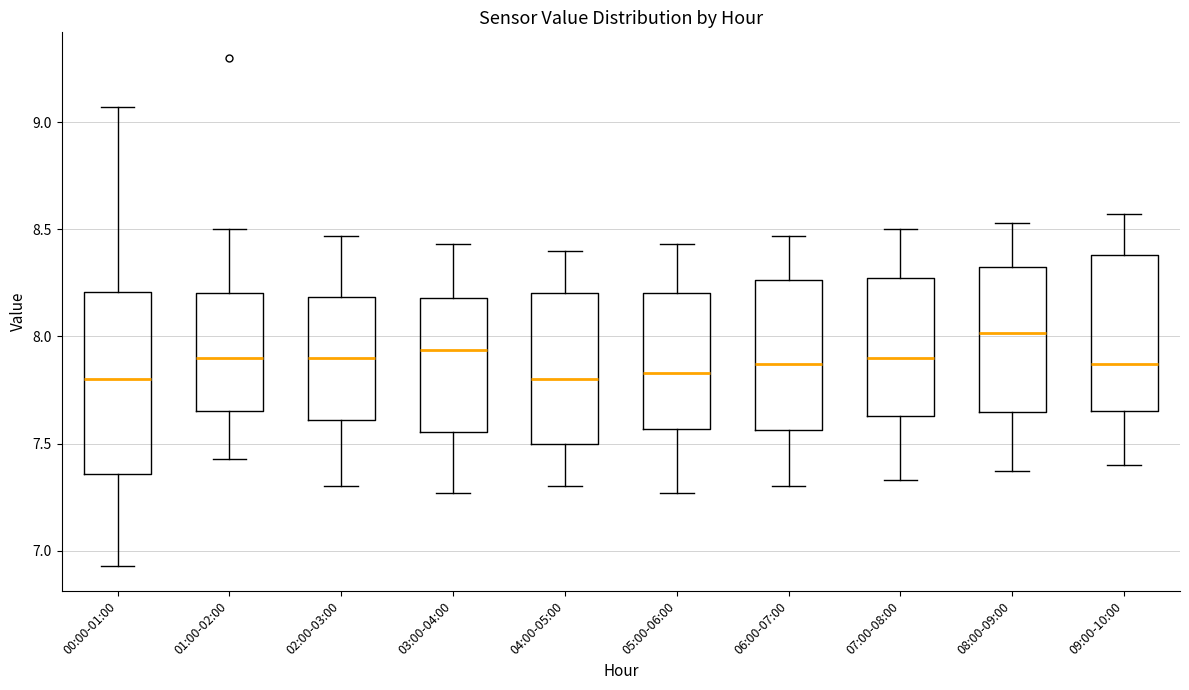

Reading left to right, transcribe this box plot: for each box, give where its median line is, the range the box spans, and where its two whiskers end, as read against the y-axis. The values are not printed on the chart, so give them approximately, as read against the axis.

00:00-01:00: median 7.80, box 7.35 to 8.20, whiskers 6.95 to 9.05
01:00-02:00: median 7.90, box 7.65 to 8.20, whiskers 7.45 to 8.50
02:00-03:00: median 7.90, box 7.60 to 8.20, whiskers 7.30 to 8.45
03:00-04:00: median 7.95, box 7.55 to 8.20, whiskers 7.25 to 8.45
04:00-05:00: median 7.80, box 7.50 to 8.20, whiskers 7.30 to 8.40
05:00-06:00: median 7.85, box 7.55 to 8.20, whiskers 7.25 to 8.45
06:00-07:00: median 7.85, box 7.55 to 8.25, whiskers 7.30 to 8.45
07:00-08:00: median 7.90, box 7.65 to 8.25, whiskers 7.35 to 8.50
08:00-09:00: median 8.00, box 7.65 to 8.35, whiskers 7.35 to 8.55
09:00-10:00: median 7.85, box 7.65 to 8.40, whiskers 7.40 to 8.55